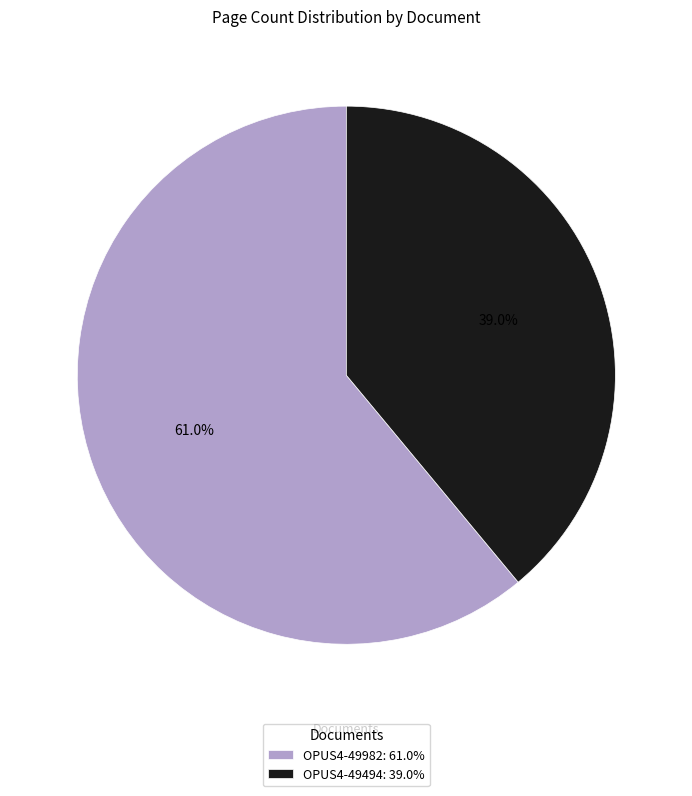

Approximately how many times larger is the value at OPUS4-49982: 61.0% compared to OPUS4-49494: 39.0%?

1.6